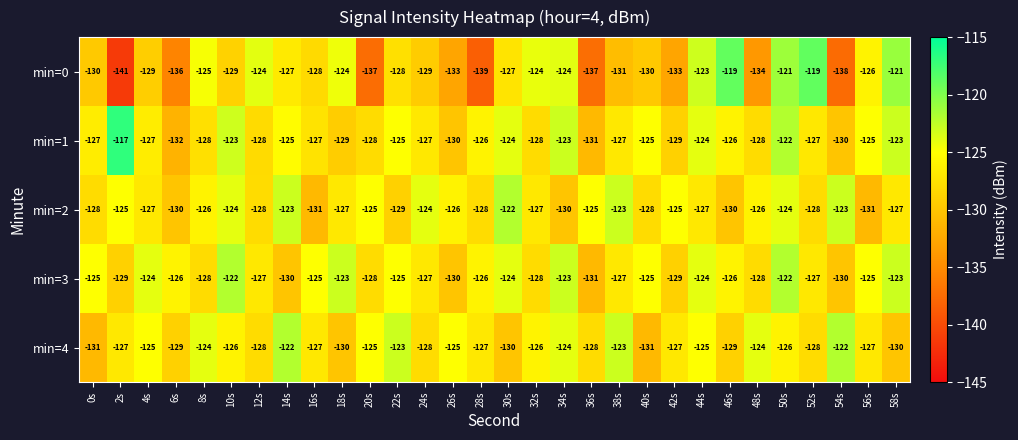

At 6s, list the series in order from largest to smallest.

min=3, min=4, min=2, min=1, min=0